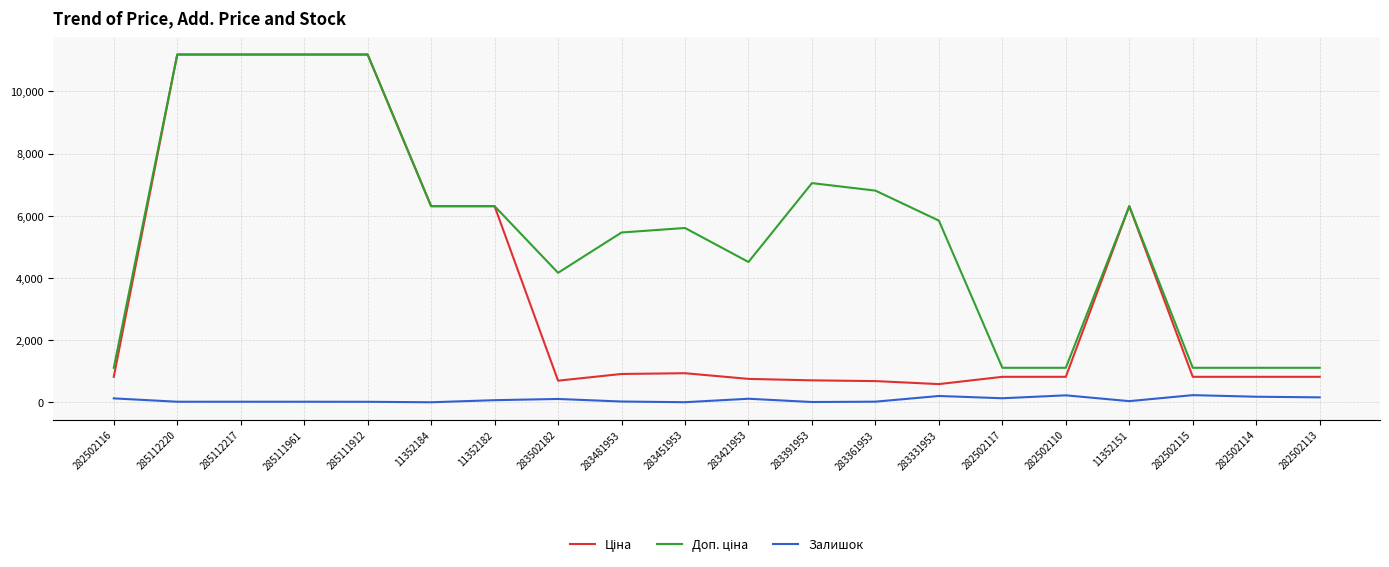

What is the sum of the Доп. ціна values at 11352184 and 282502117?

7417.9